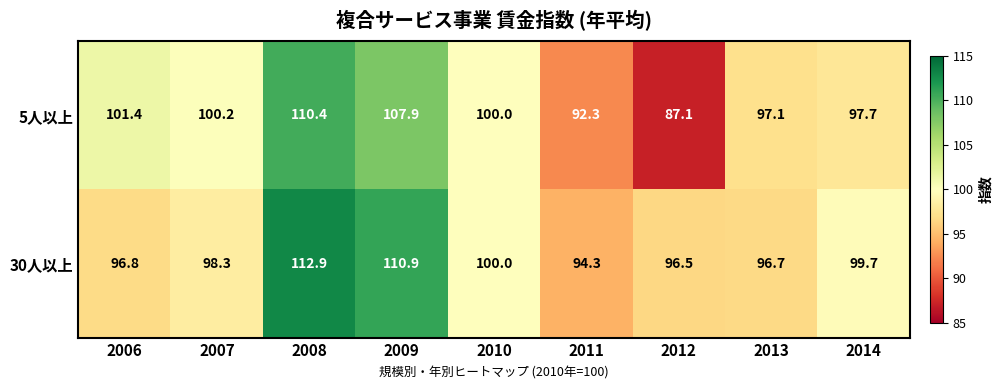

Rank the series at 2011 from lowest to highest value.

5人以上, 30人以上